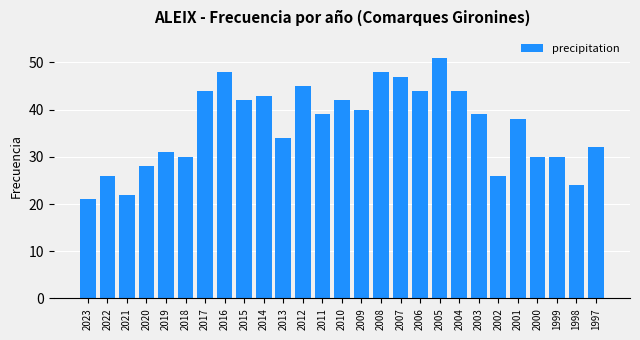

Is it true that the value at 2013 is 34?

True